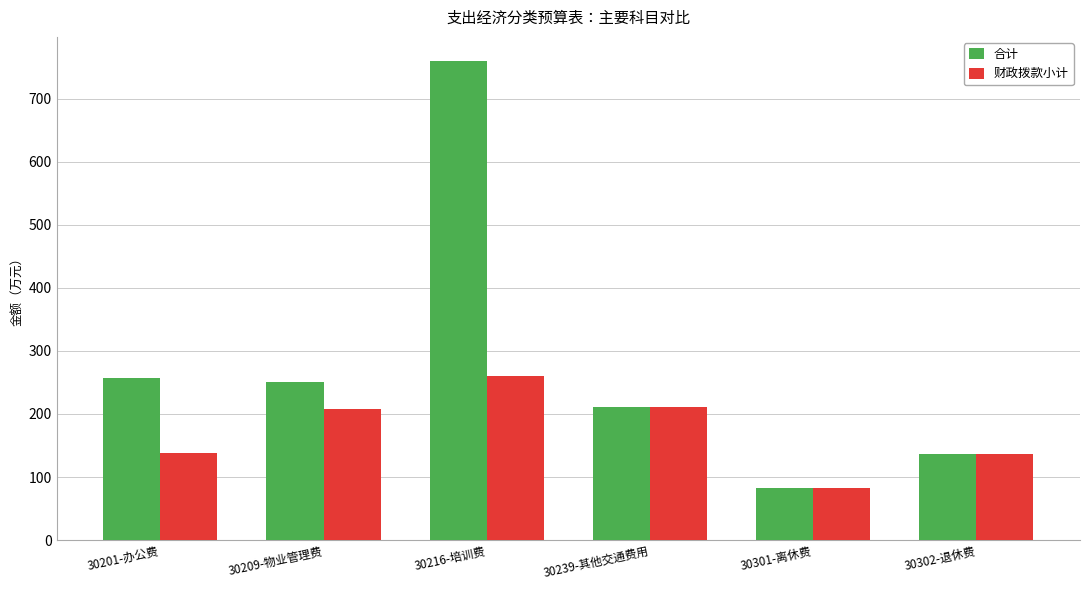

List the series in order of their overall mean, lowest first.

财政拨款小计, 合计